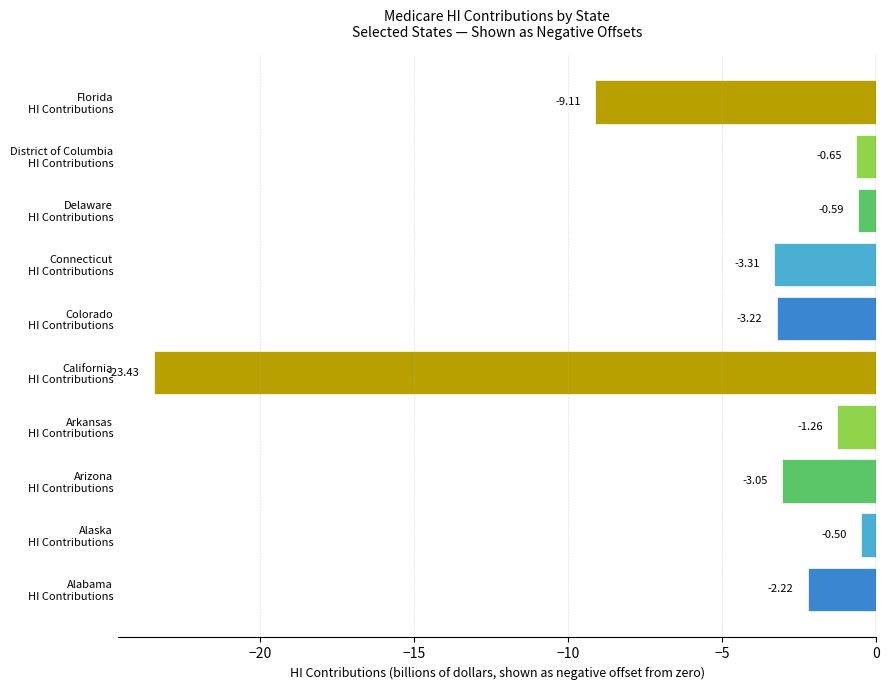

What is the smallest value displayed?

-23.4